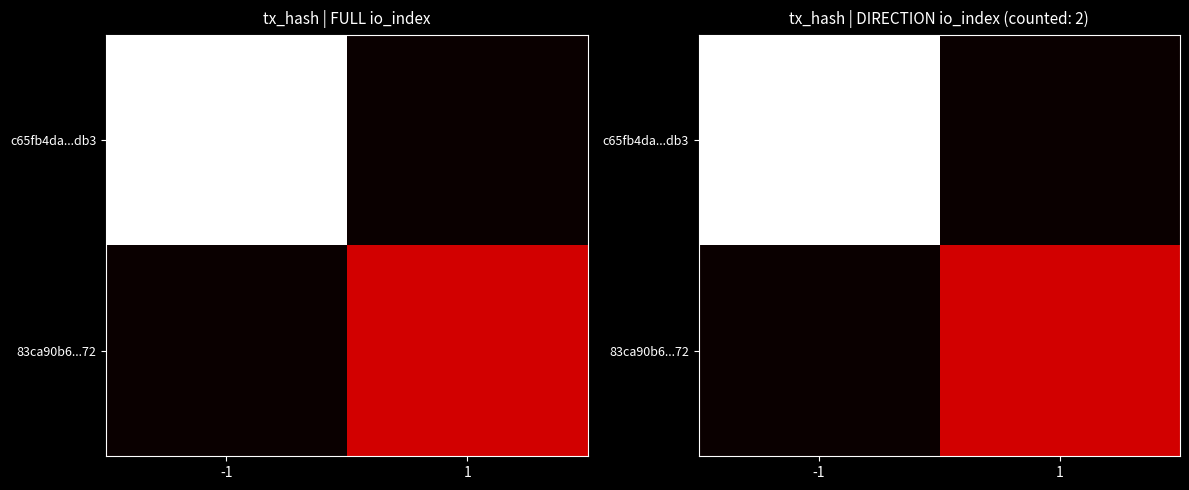

Is the value of c65fb4da...db3 at -1 greater than the value of 83ca90b6...72 at 1?

Yes